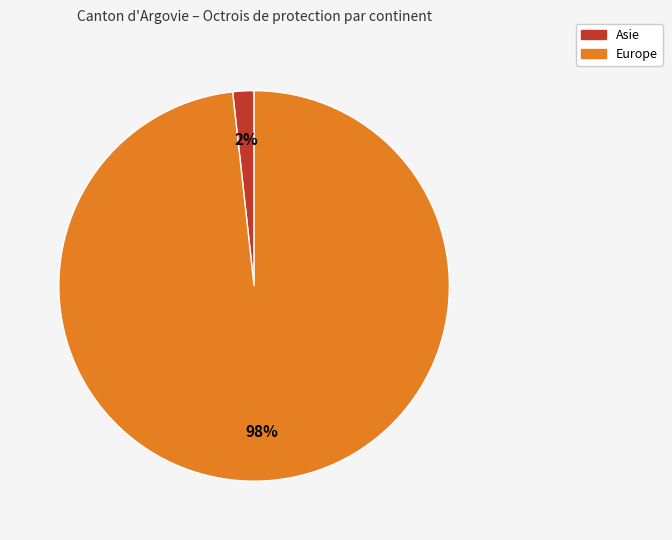

Does any single category account for the majority?

Yes